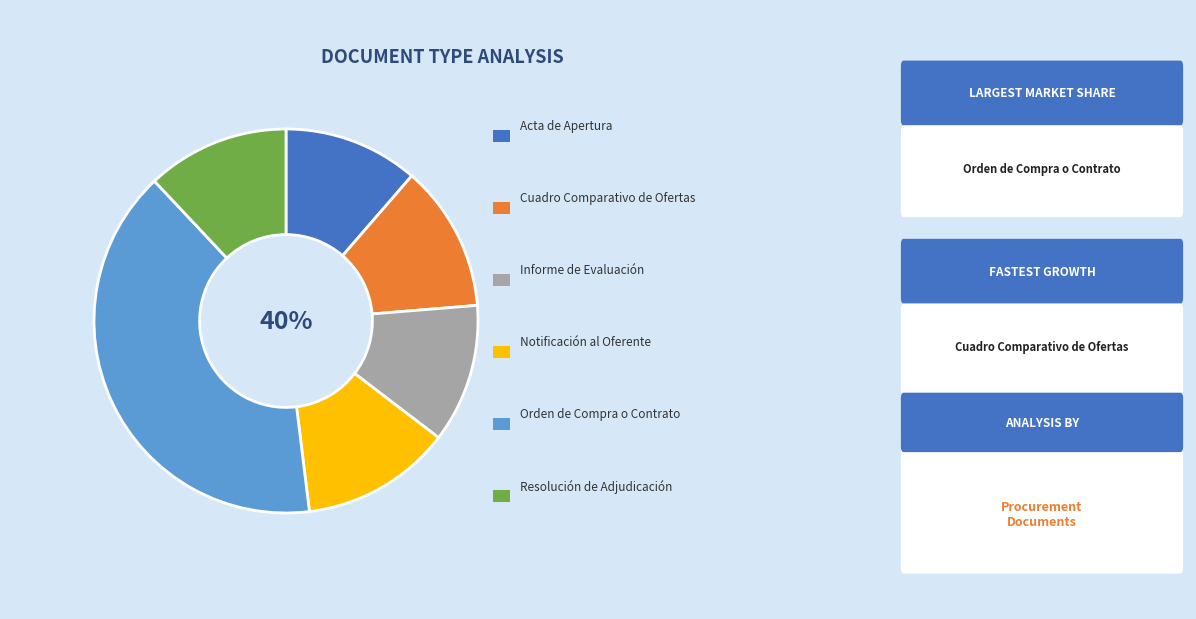

Is it true that Informe de Evaluación is 12% of the pie?

True